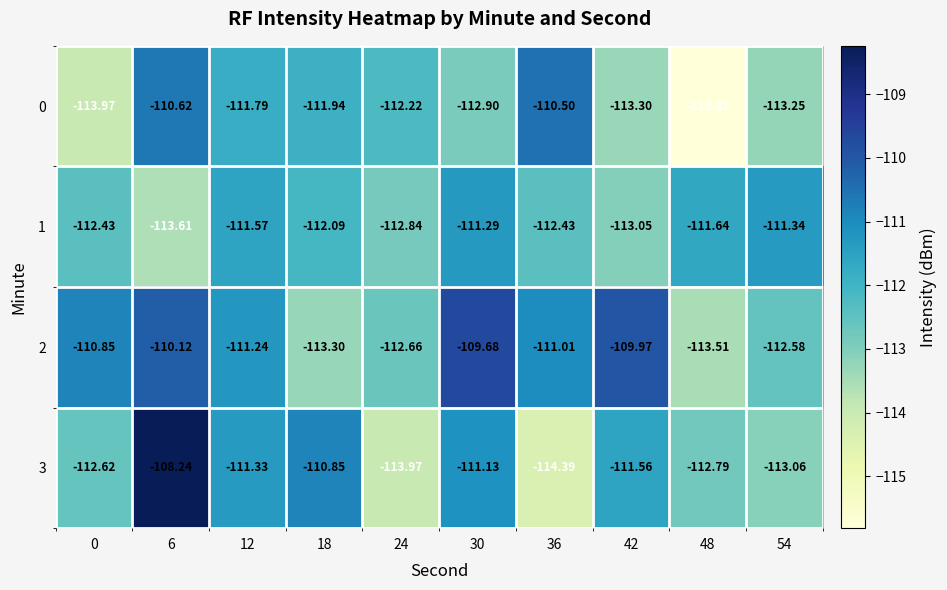

List the series in order of their overall mean, lowest first.

0, 1, 3, 2